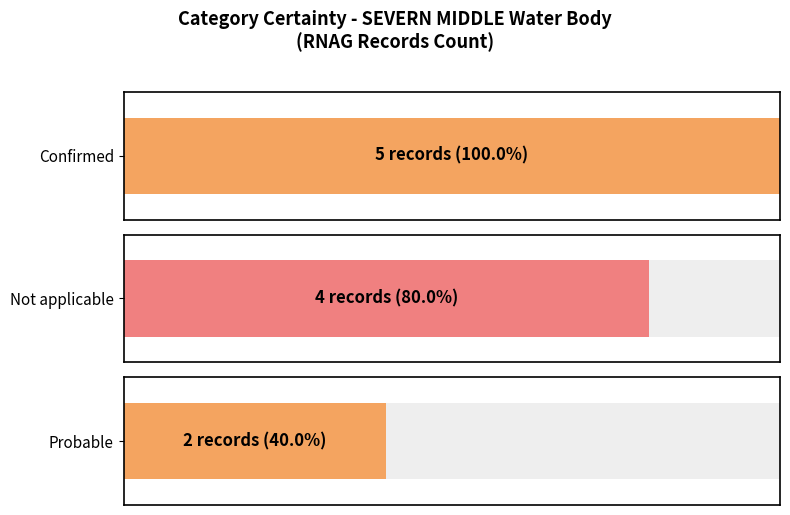

The value of Probable at Count is 4. True or false?

False